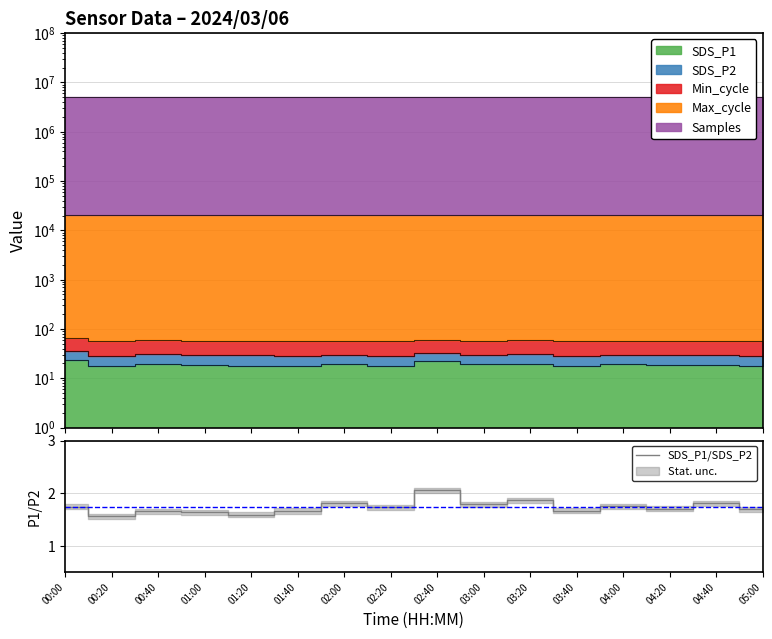

What is the change in value from 00:20 to 01:40?

+0.1